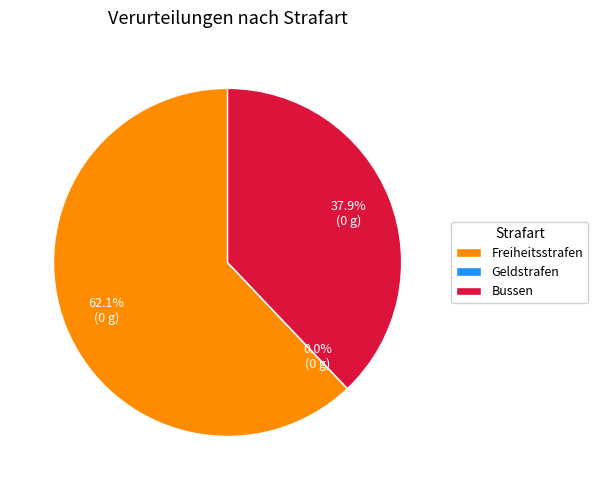

Which slice represents more than half of the pie?

Freiheitsstrafen